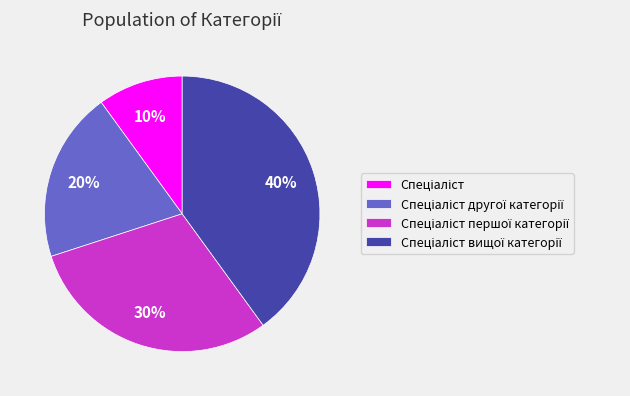

Is there a majority slice in this chart?

No